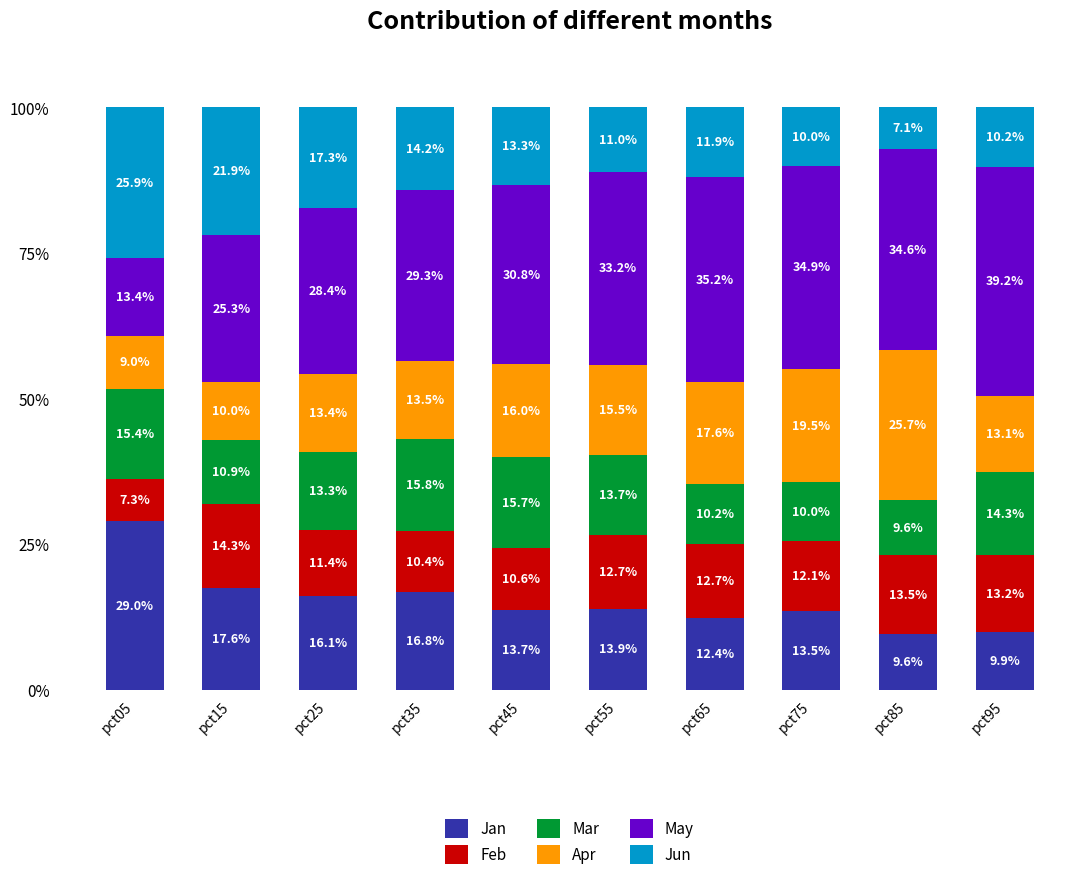

What is the total value across all series at pct35?

100.0